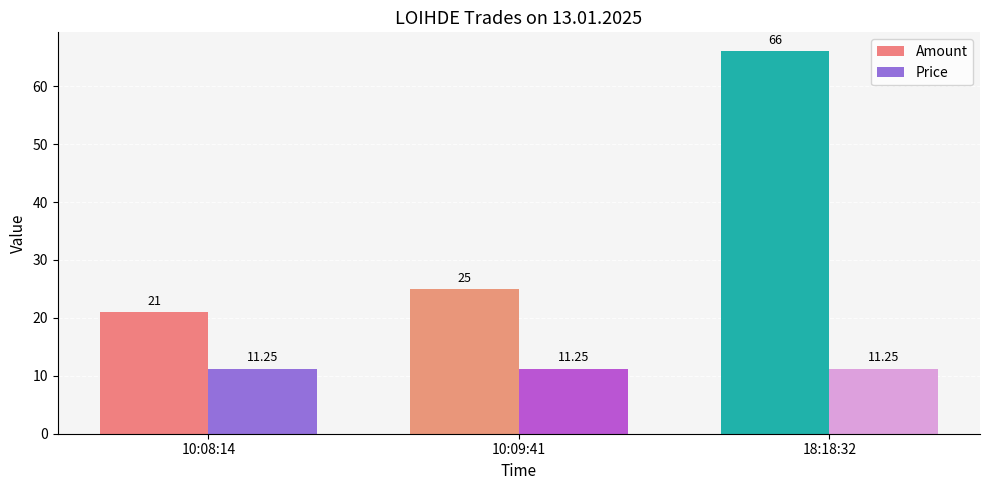

Rank the series by their average value, from highest to lowest.

Amount, Price